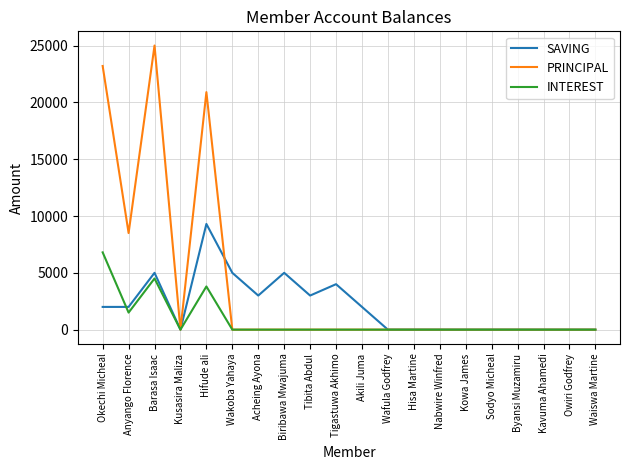

Which category has the highest value across all series?

Barasa Isaac